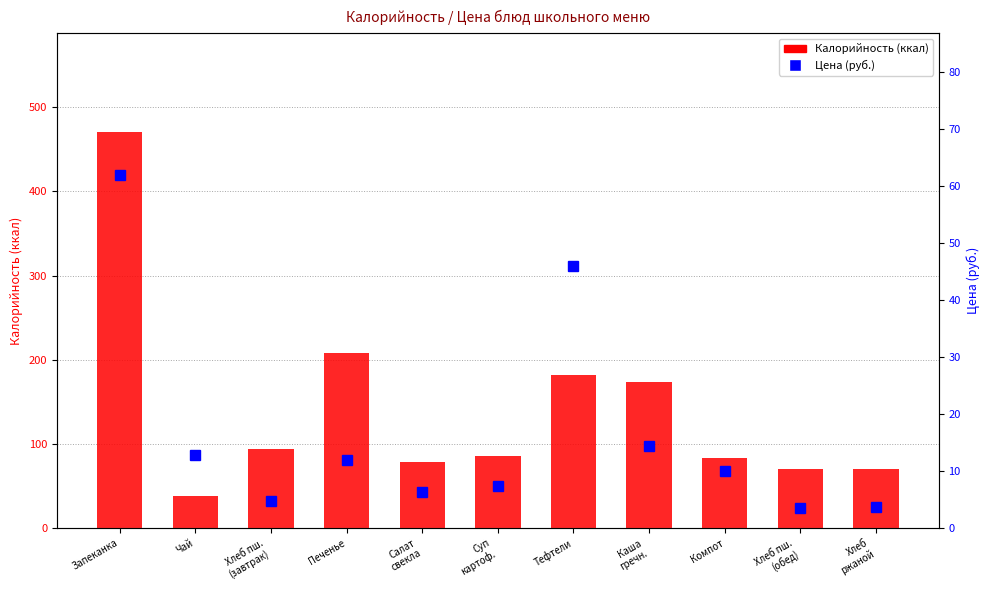

Which category has the highest value across all series?

Запеканка